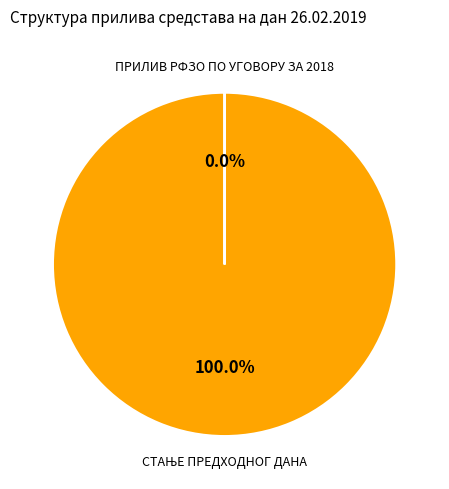

How many segments does this pie chart have?

2